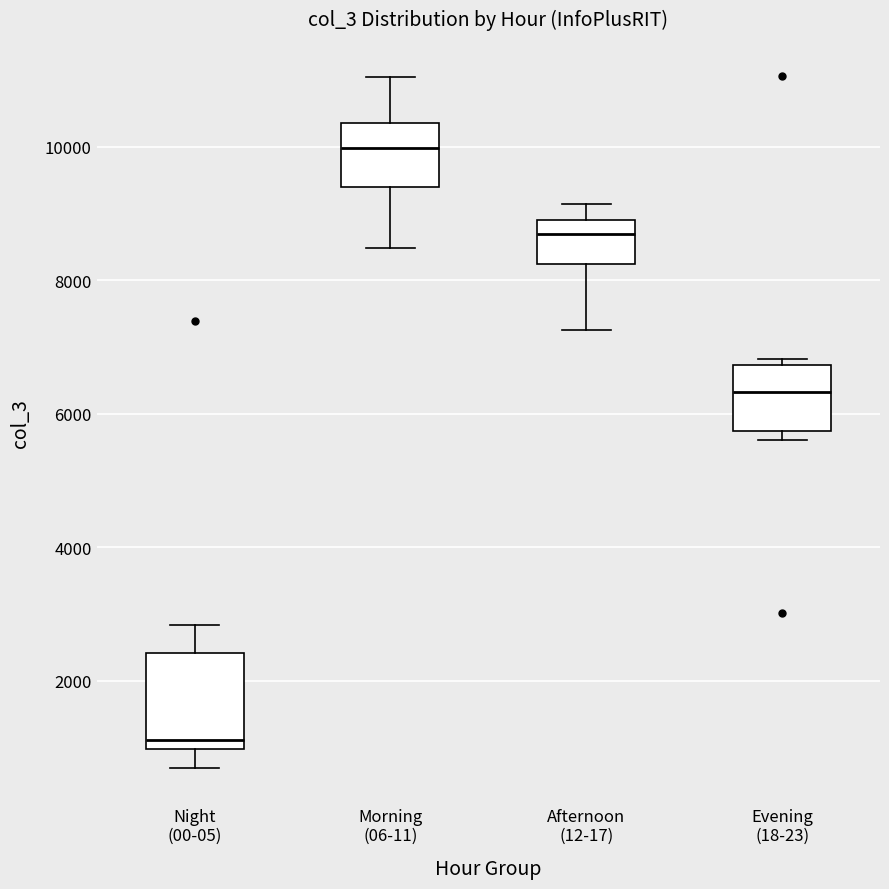

Where is the upper edge of the box for Afternoon (12-17) on the y-axis? The values are not printed on the chart, so give them approximately, as read against the axis.

9000